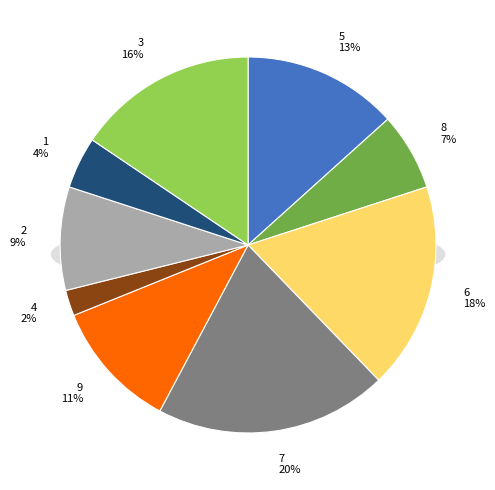

To the nearest percent, what is the difference between the largest and smallest slice percentages?

18%